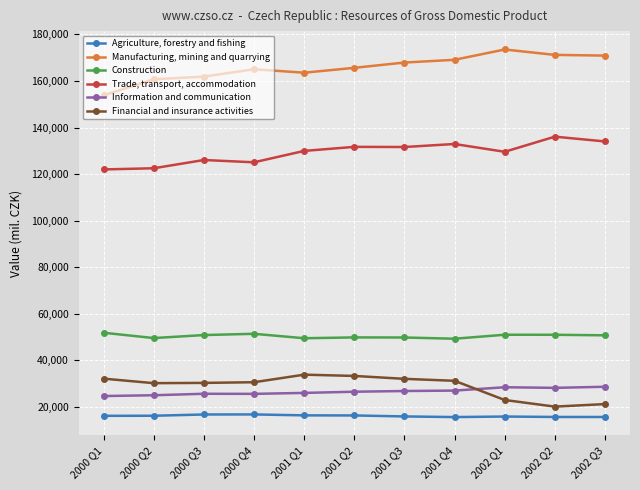

Does the chart display data point markers on the line(s)?

Yes